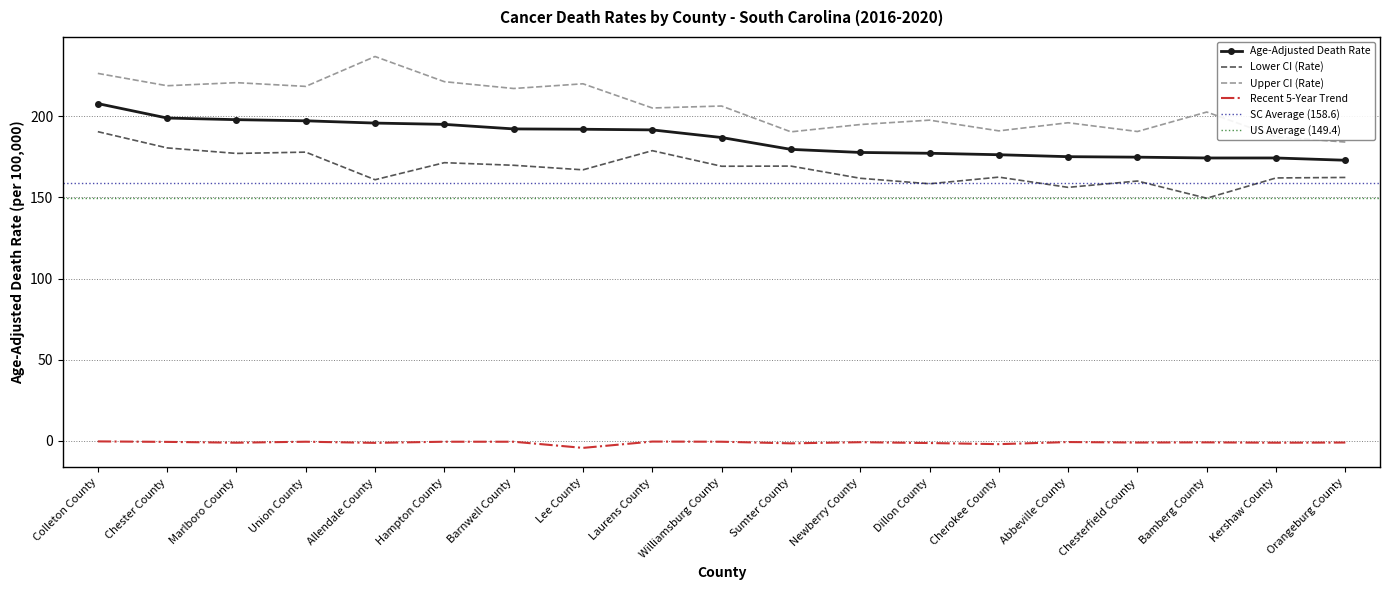

Is it true that Recent 5-Year Trend equals -7.3 at Lee County?

False